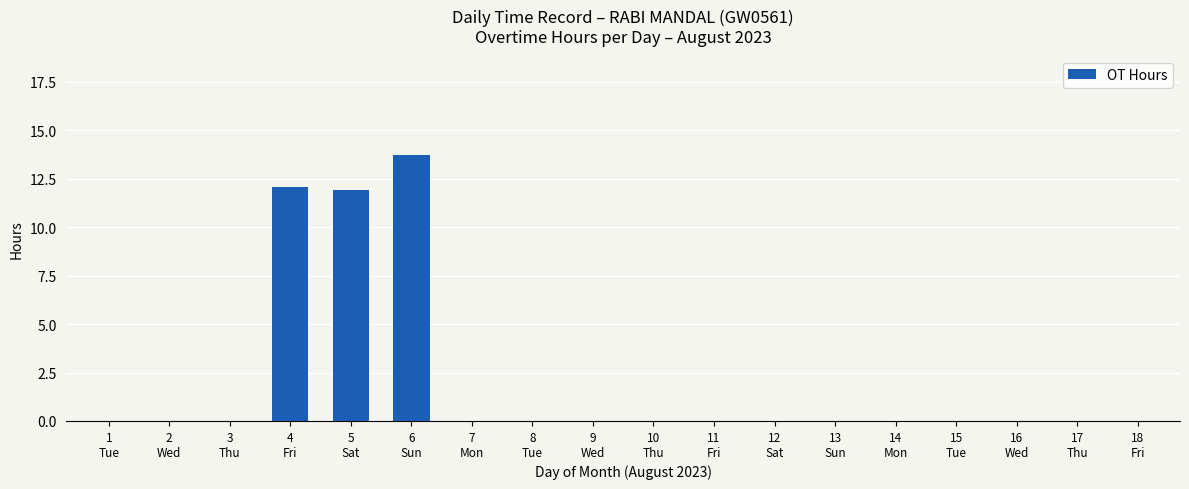

What is the sum of all values?

37.7